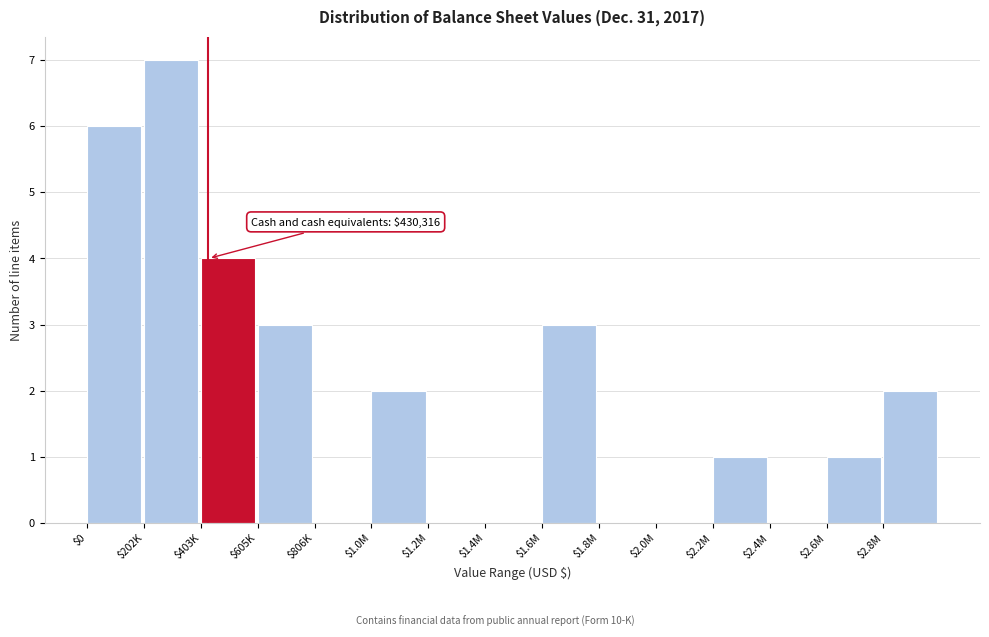

True or false: the data shows 1 at $2.8M.

False